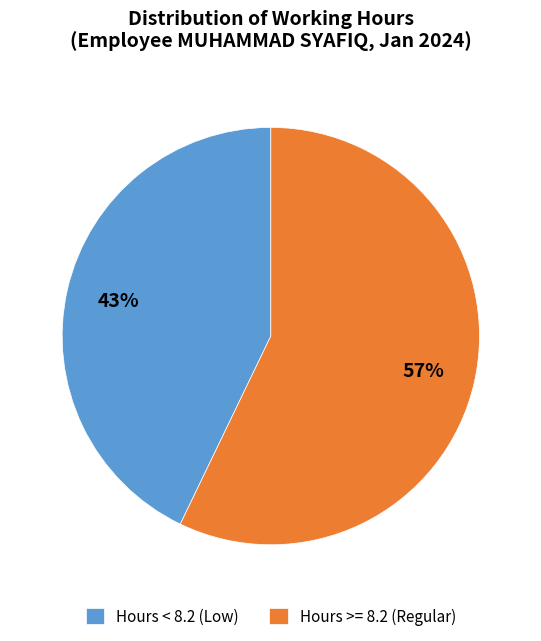

Rank the categories by value from highest to lowest.

Hours >= 8.2 (Regular), Hours < 8.2 (Low)